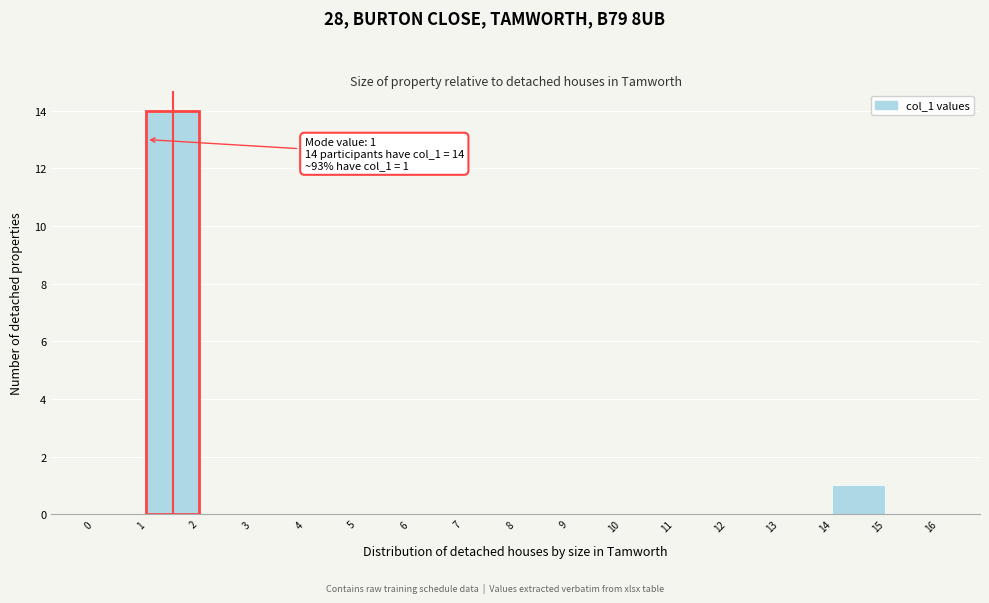

Over which range of the x-axis is the bar tallest?

1 to 2